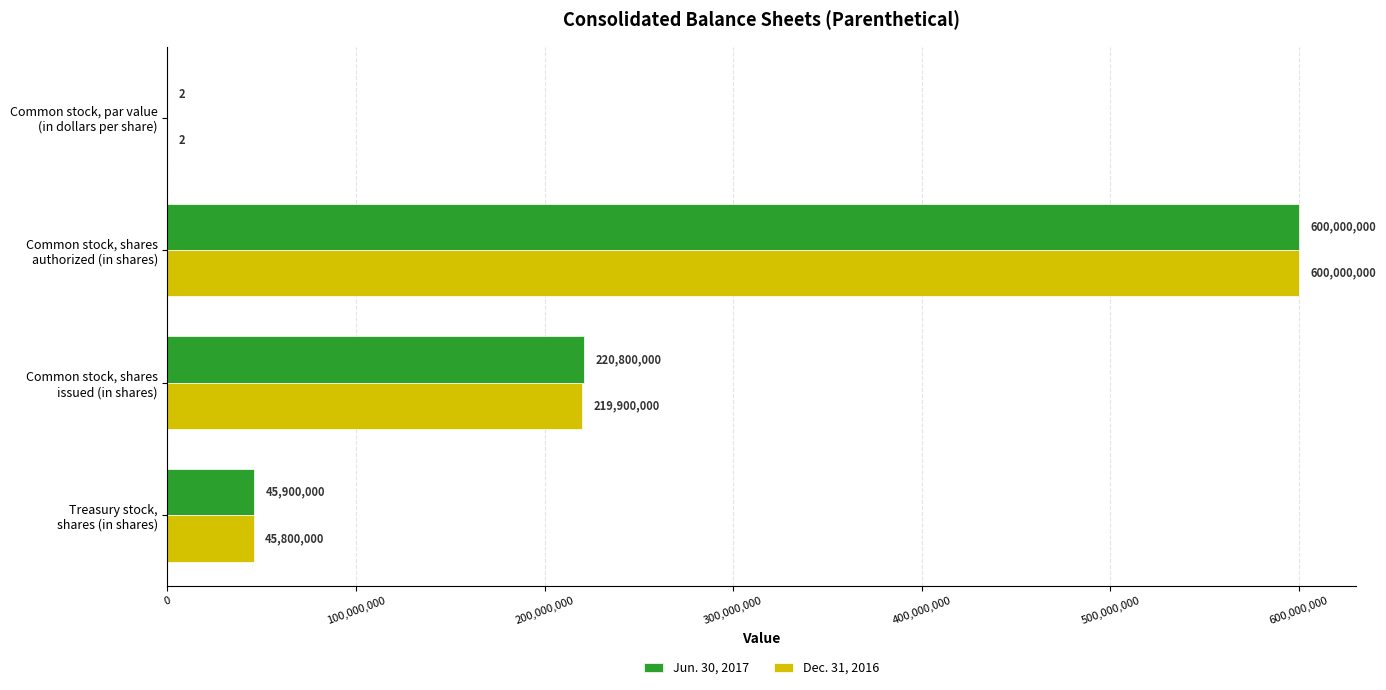

What is the maximum value for Jun. 30, 2017?

600000000.0